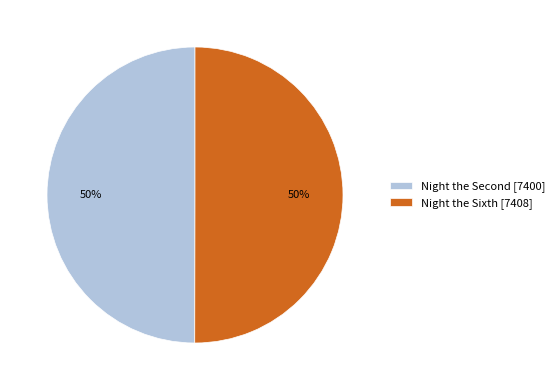

To the nearest percent, what is the average slice percentage?

50%